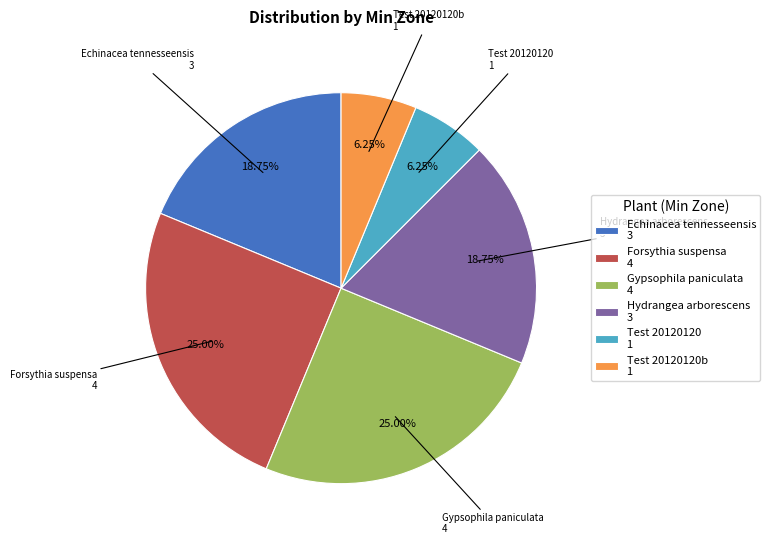

Combined, do Echinacea tennesseensis 3 and Test 20120120 1 account for over 50%?

No